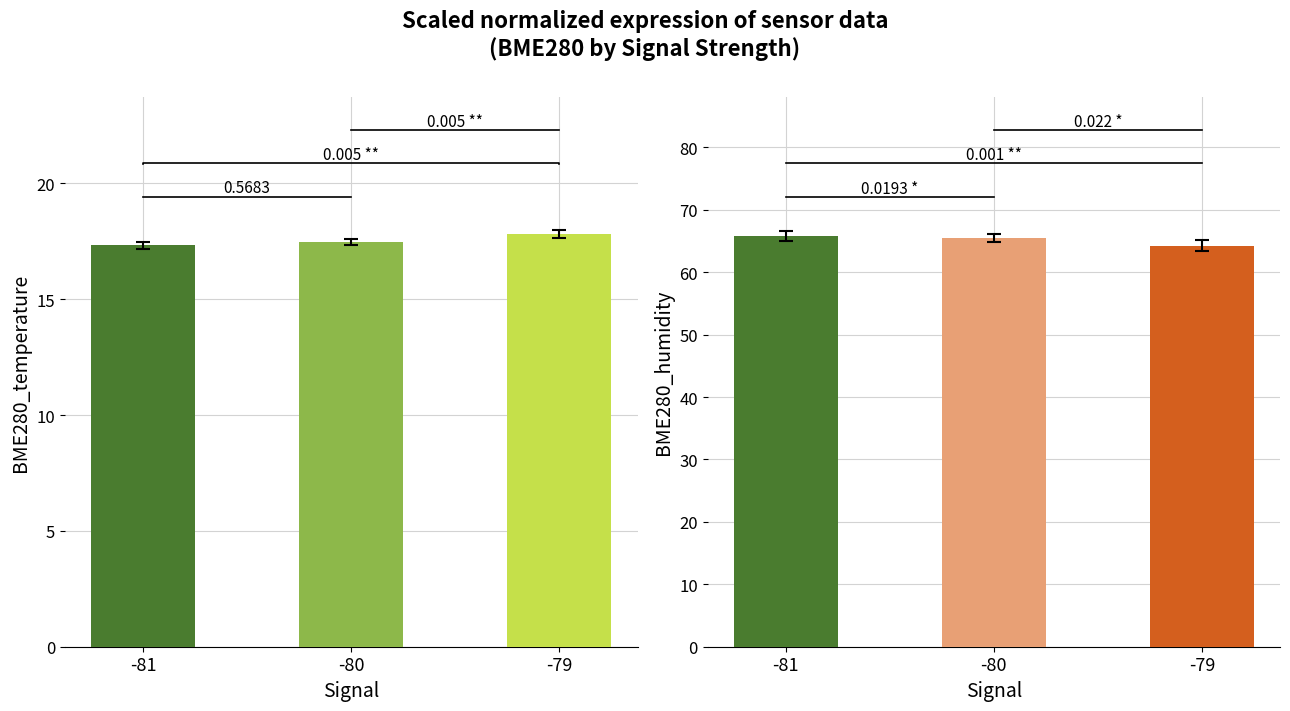

Which label corresponds to the largest value in the chart?

-81